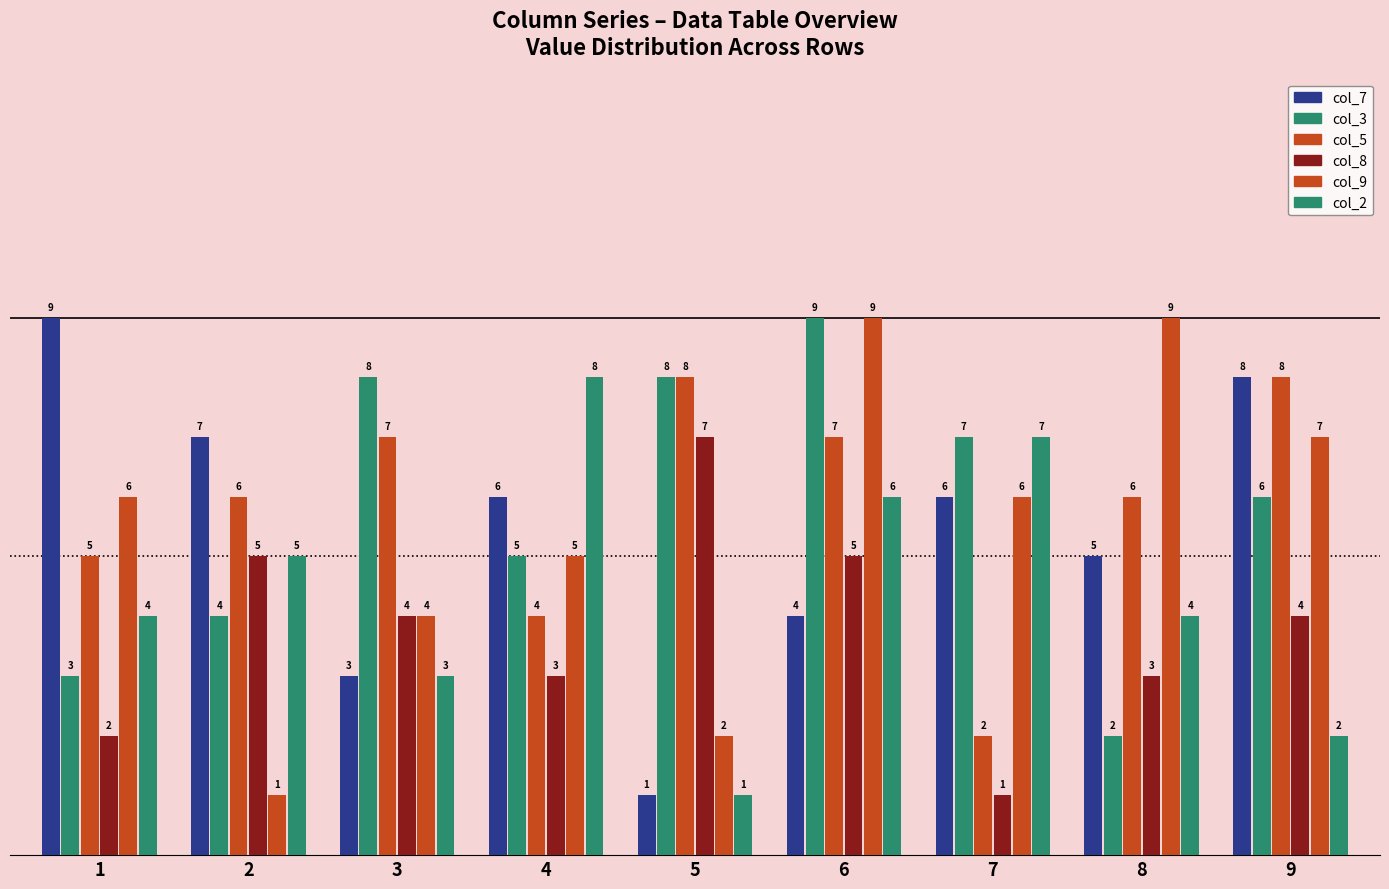

How many series are shown in this chart?

6